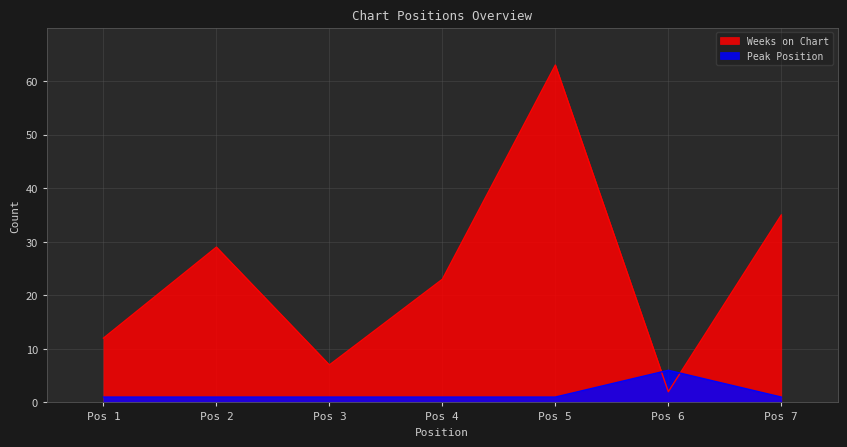

True or false: Weeks on Chart has a value of 7 at Pos 3.

True